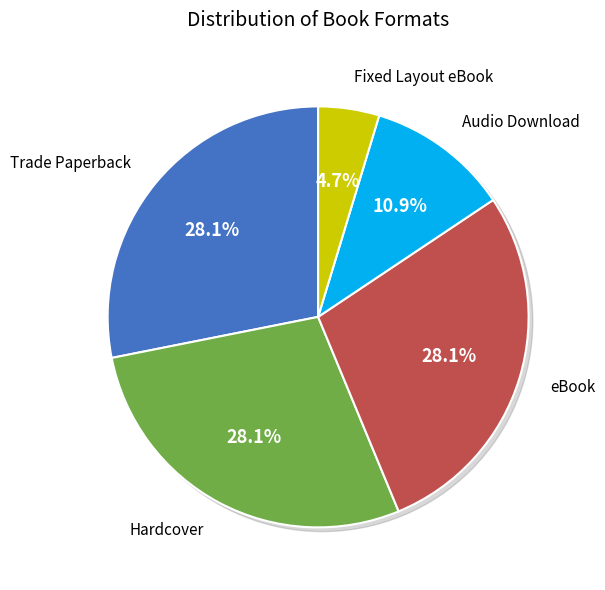

Count the number of slices in the pie.

5